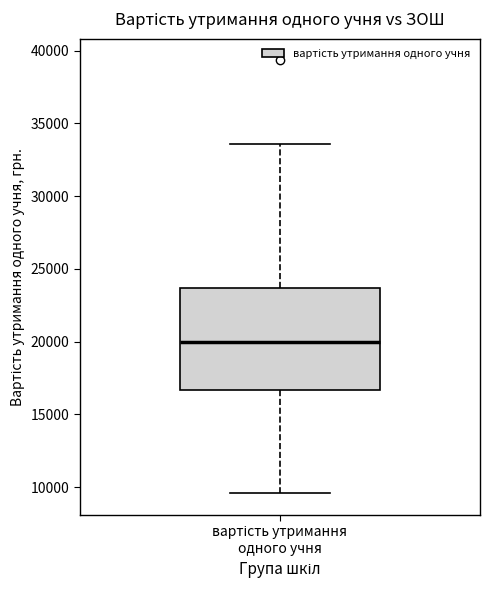

Transcribe this box plot: give where the median line is, the range the box spans, and where the two whiskers end, as read against the y-axis. The values are not printed on the chart, so give them approximately, as read against the axis.

median 20000, box 16500 to 23500, whiskers 9500 to 33500